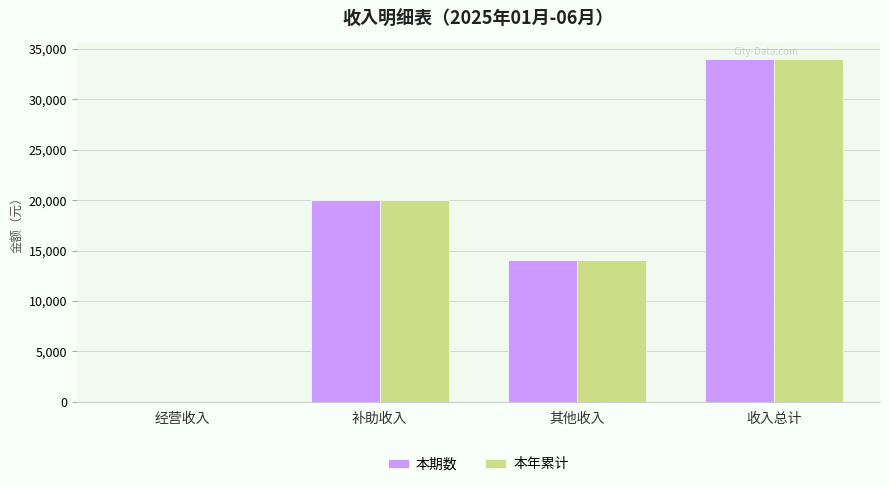

At which category is the sum across all series the highest?

收入总计